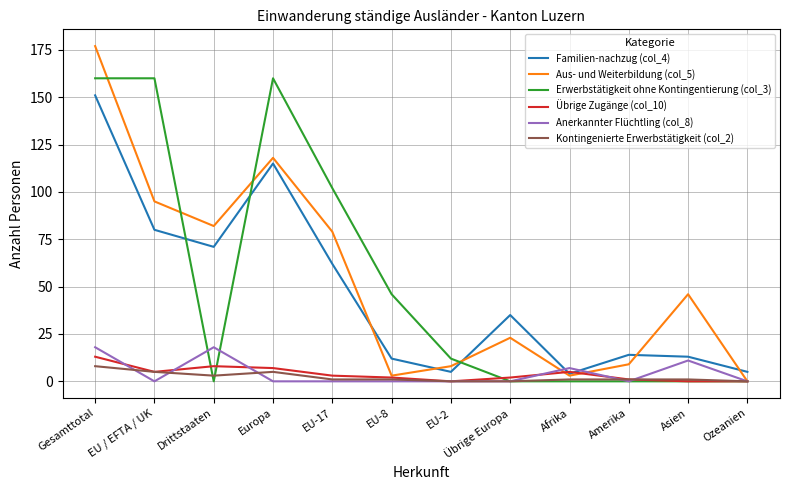

What is the highest value of the Erwerbstätigkeit ohne Kontingentierung (col_3) series?

160